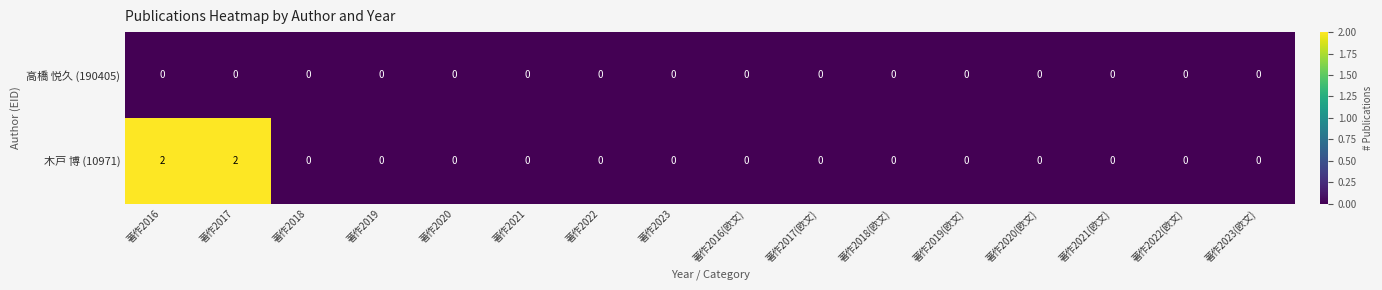

Which series changed the most between 著作2016 and 著作2020(欧文)?

木戸 博 (10971)